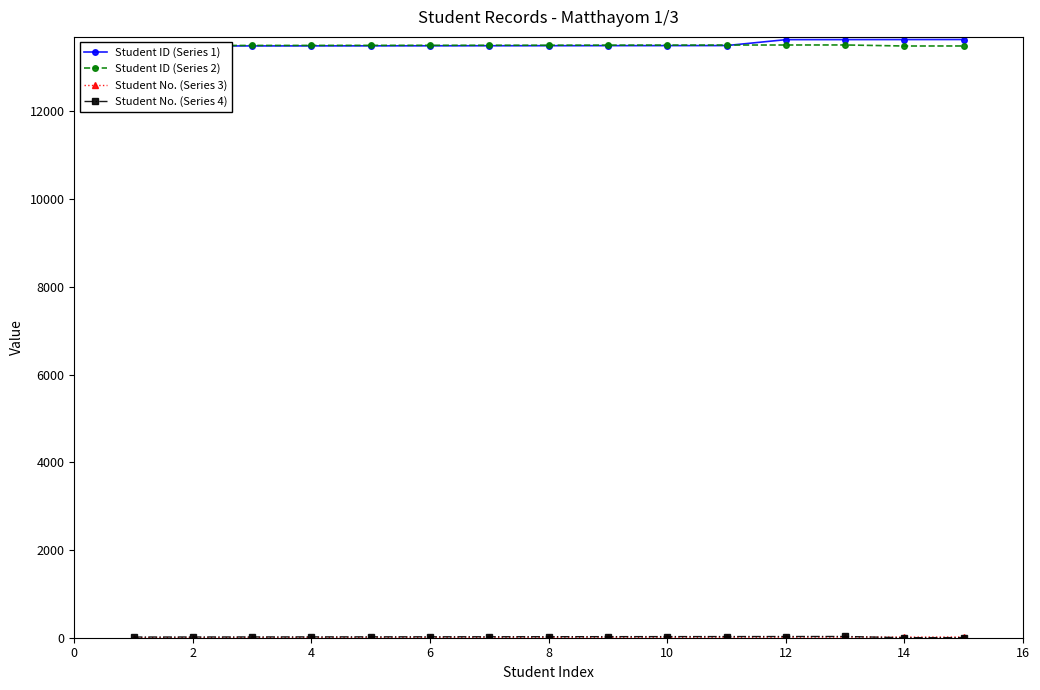

What is the difference between the maximum and minimum values in the Student ID (Series 1) series?

148